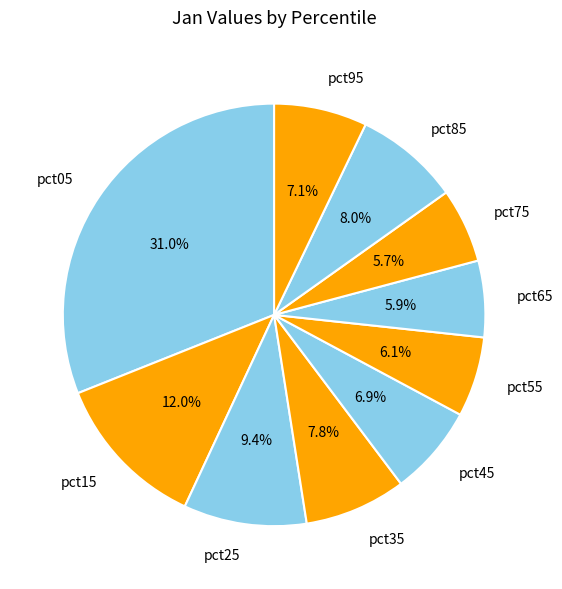

How many slices are in this pie chart?

10